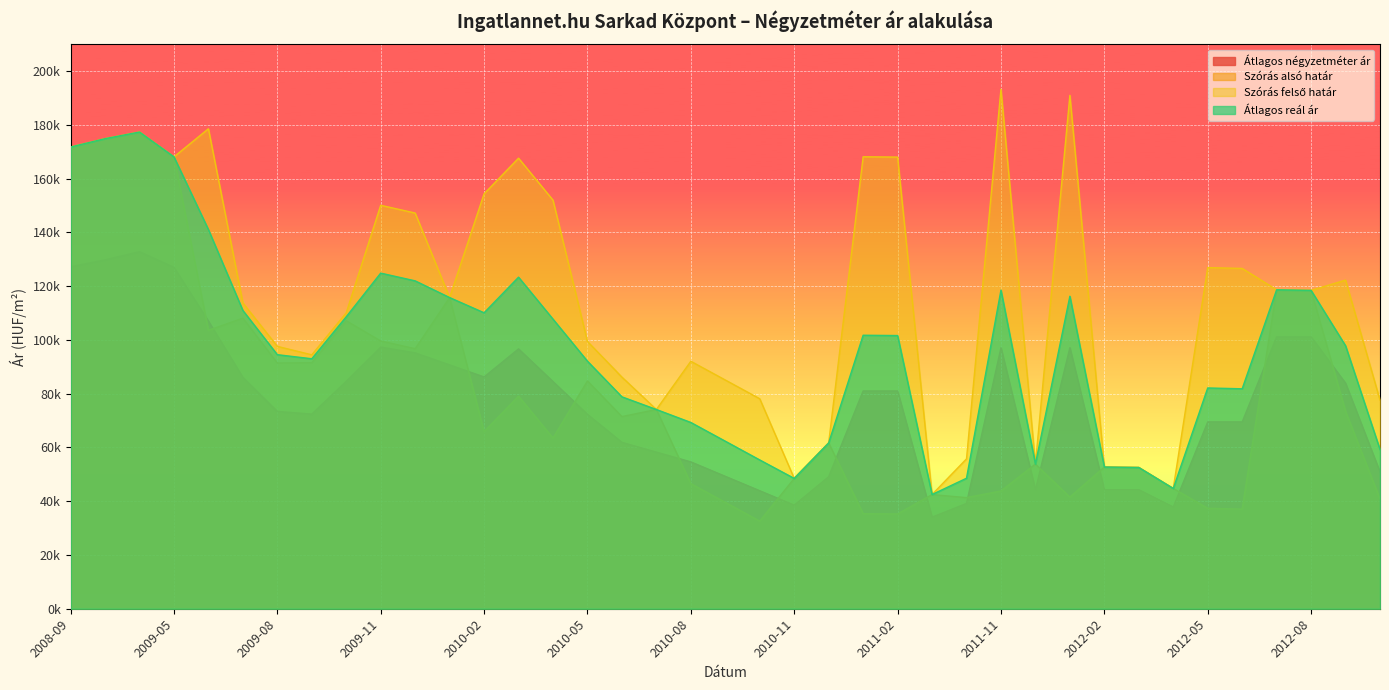

At which category does Szórás alsó határ reach its first local valley?

2009-06